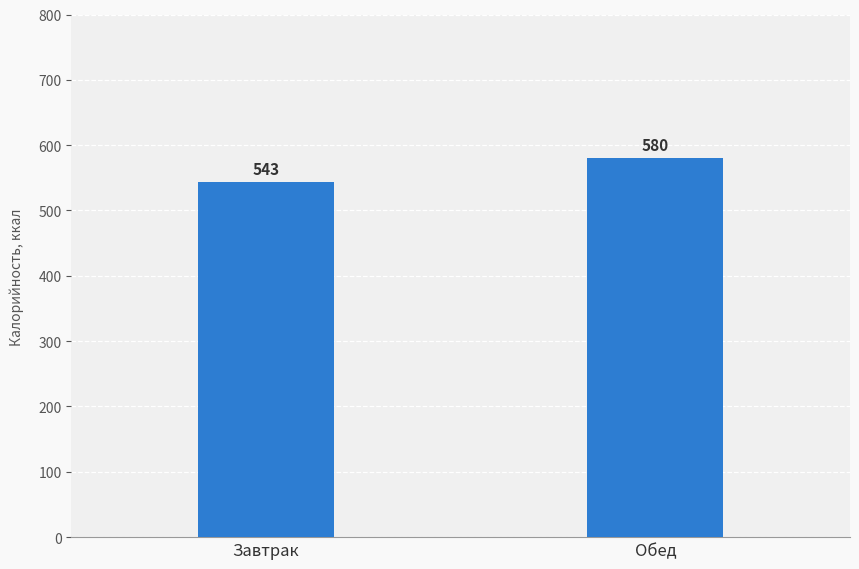

Is it true that the value at Обед is 580?

True